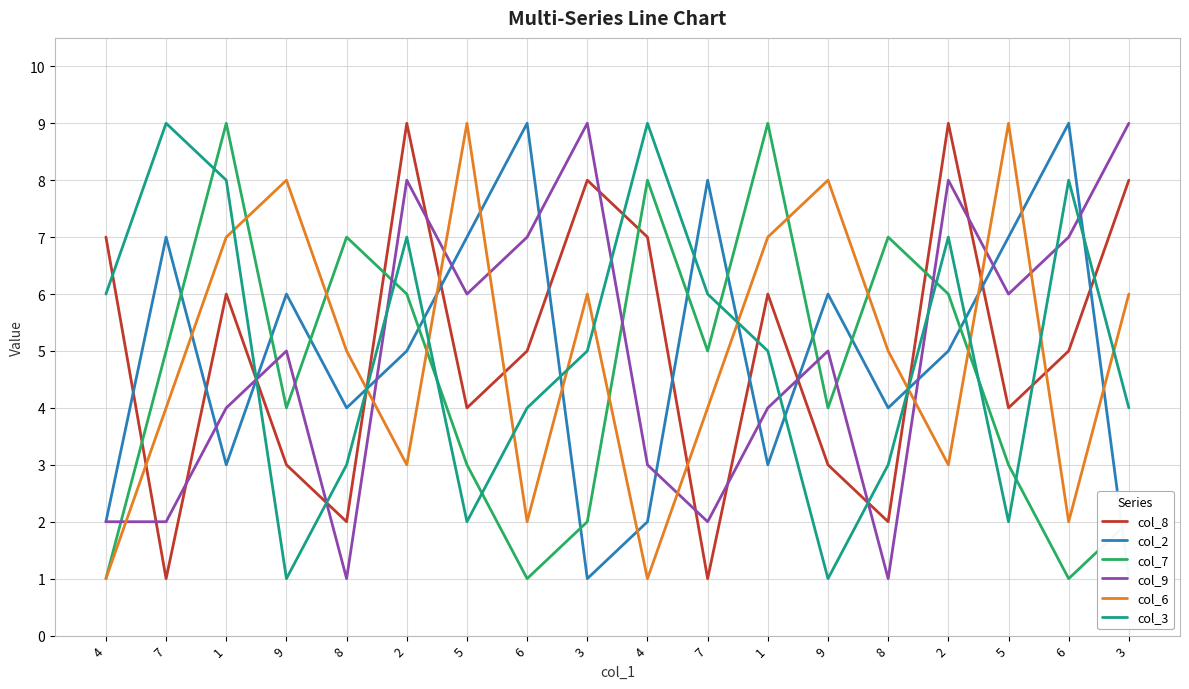

In col_6, how many points are higher than both neighbors (excluding endpoints)?

5